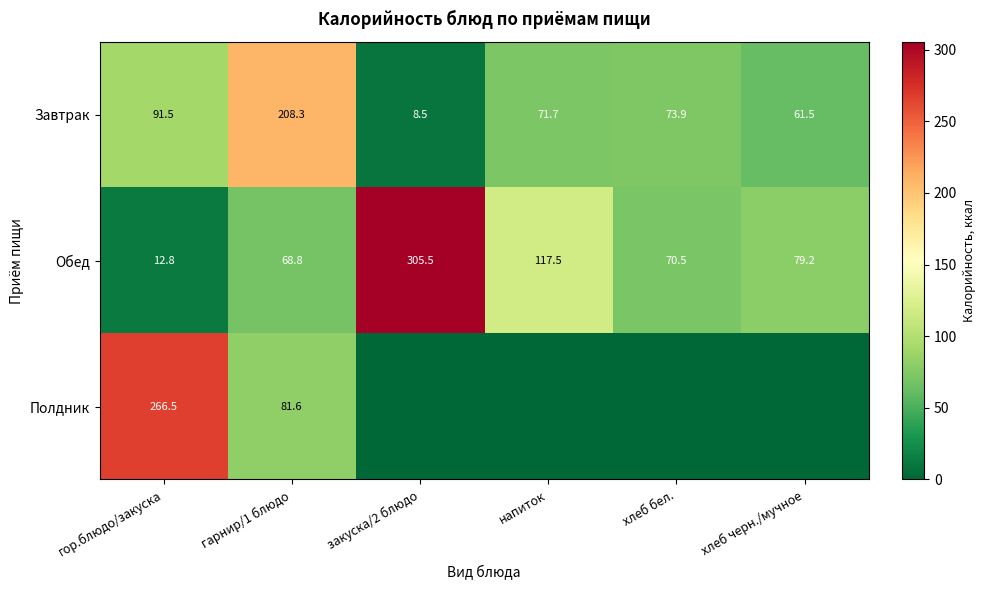

What value does the Обед series have at напиток?

117.5